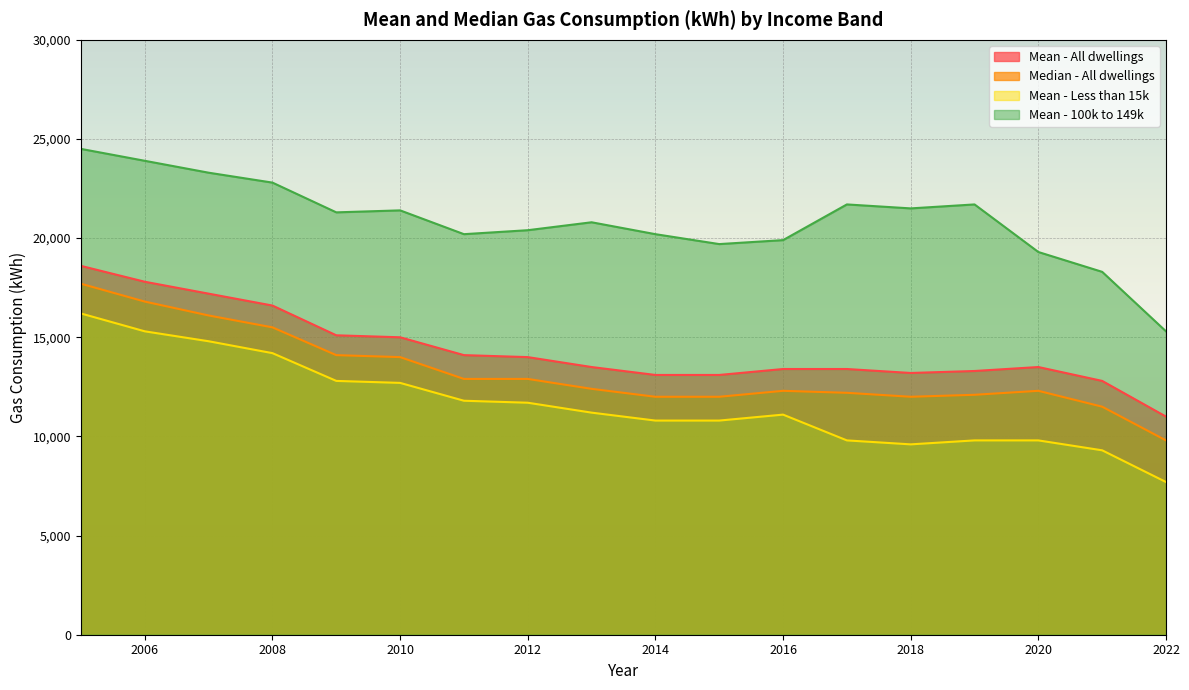

At which category does Mean - Less than 15k reach its first local valley?

2018